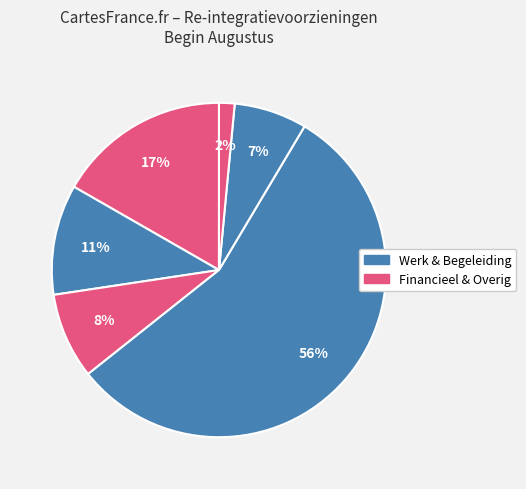

How many slices are in this pie chart?

6